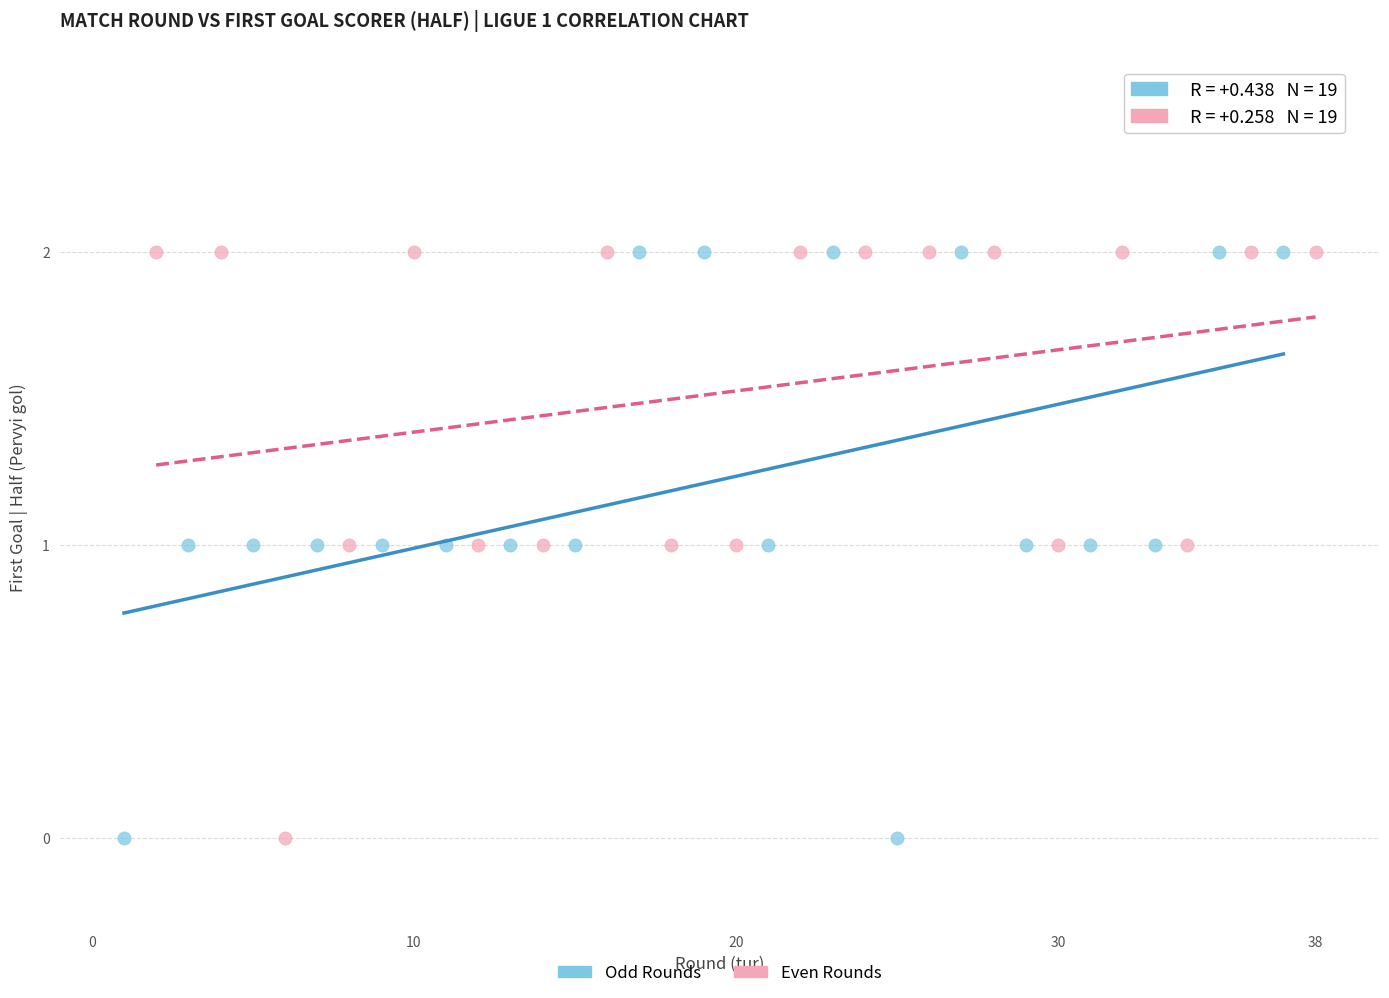

What are all the series names shown in the legend?

Odd Rounds, Even Rounds